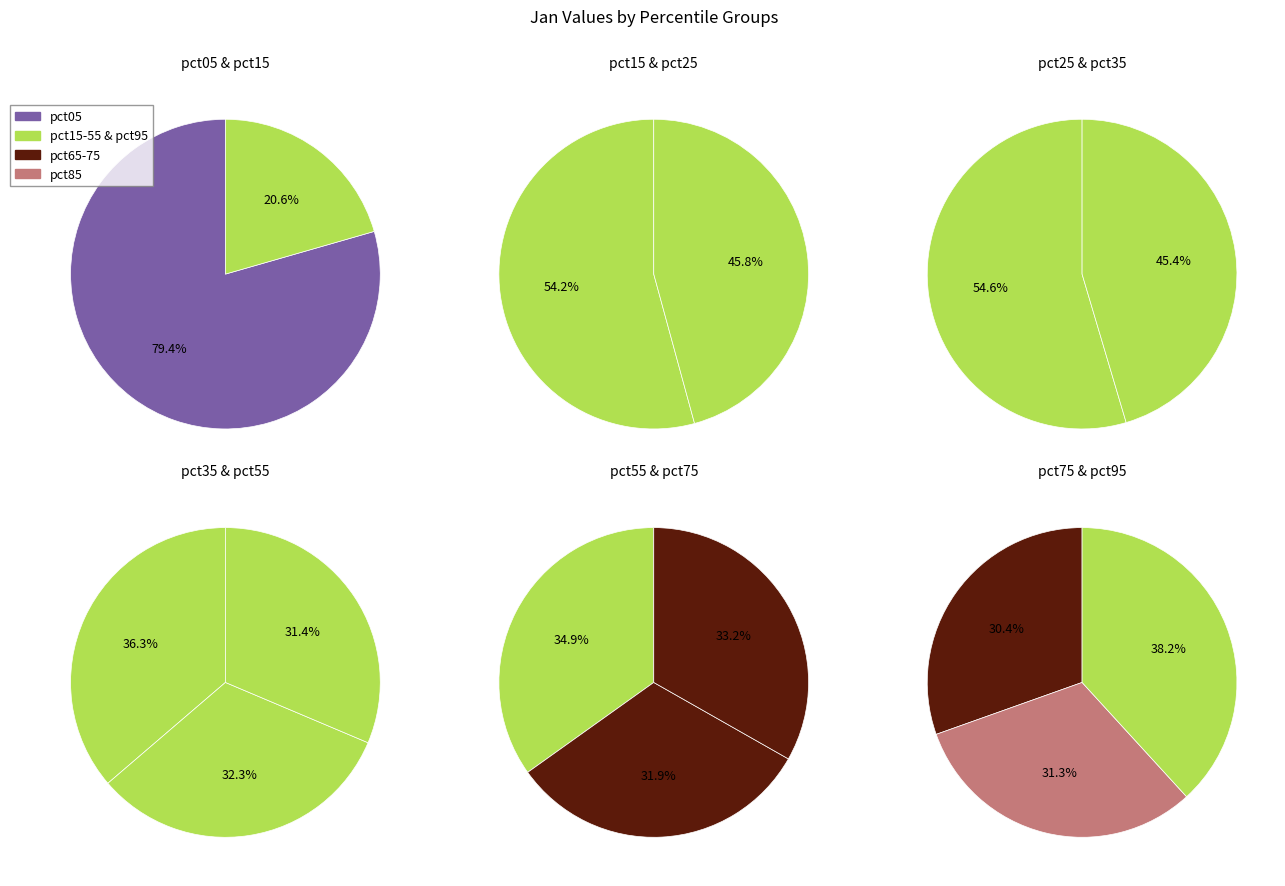

To the nearest percent, what is the combined percentage of pct35 and pct05?

45%